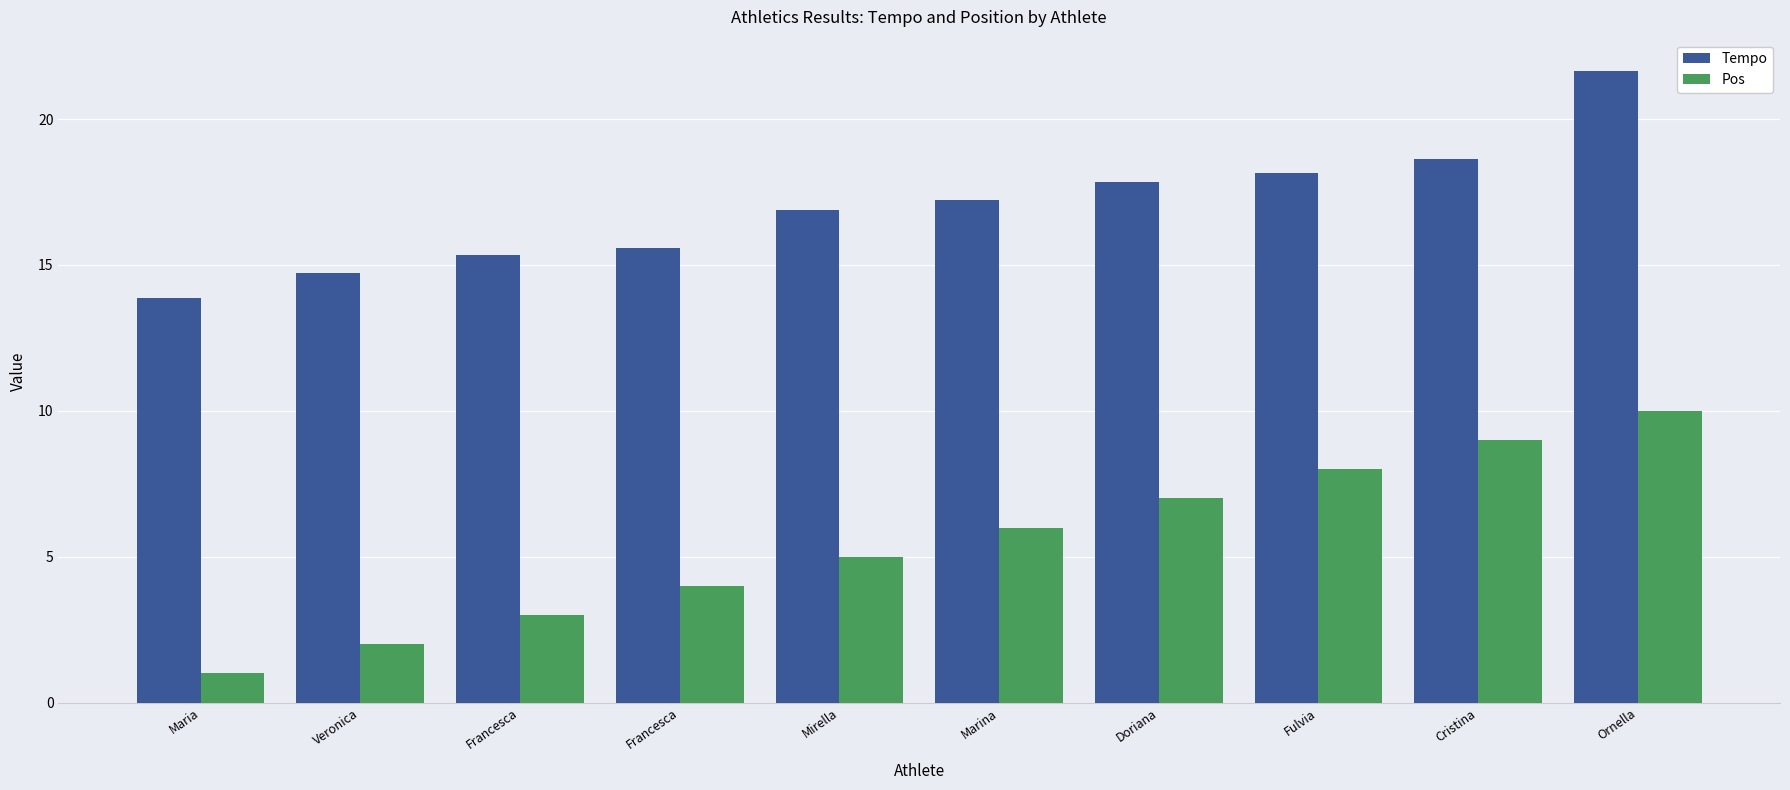

How many categories are shown in the chart?

10